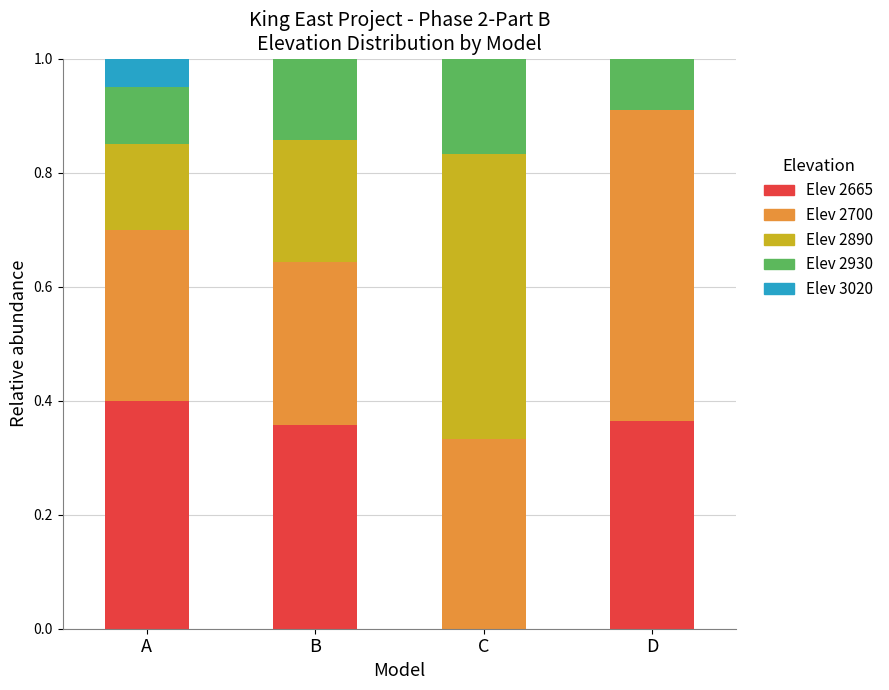

What is the total value across all series at B?

1.0